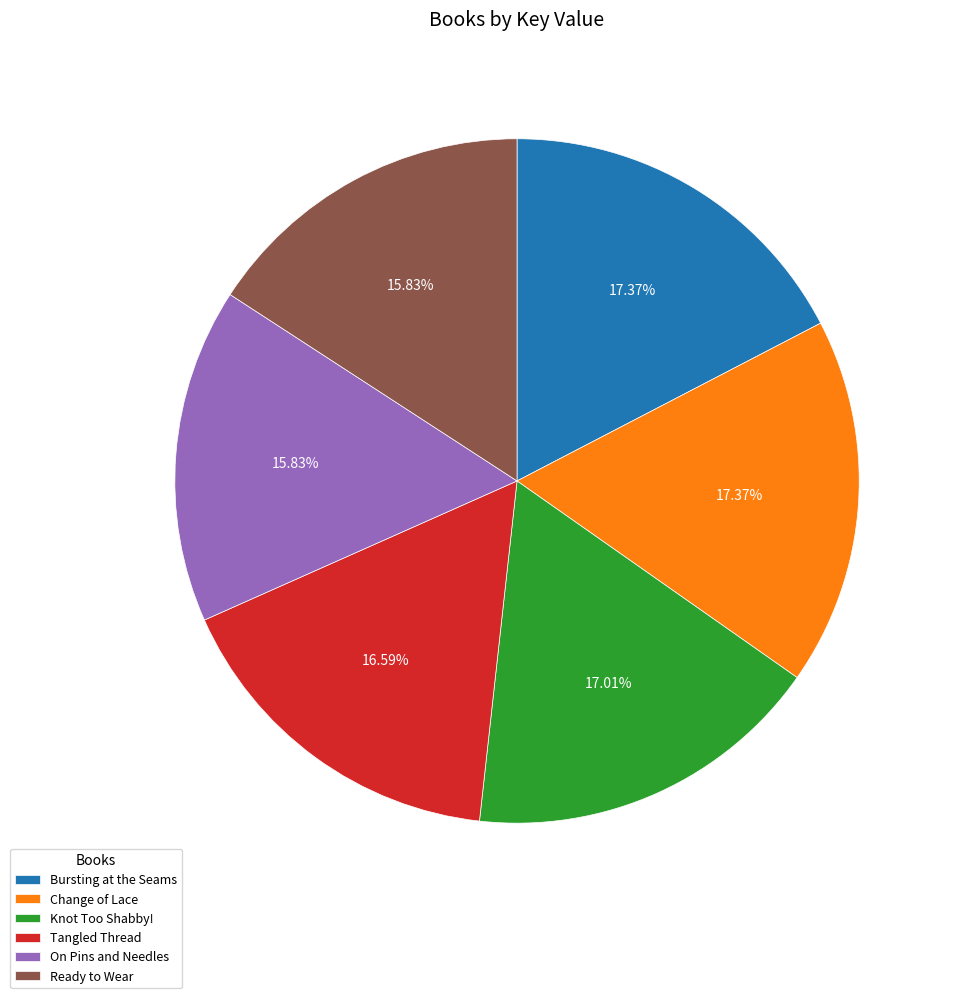

Does Change of Lace represent more than half of the total?

No